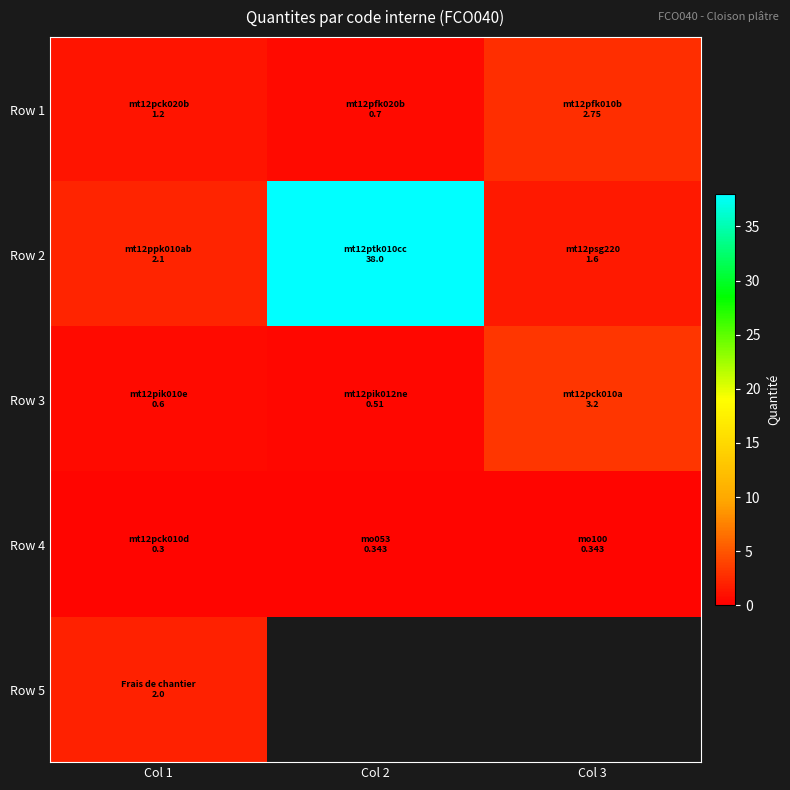

True or false: Row 3 has a value of 0.2 at Col 1.

False